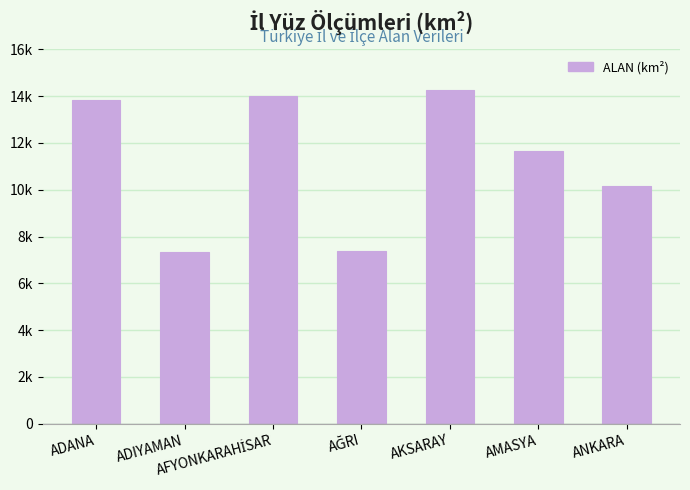

Does the chart contain any negative values?

No